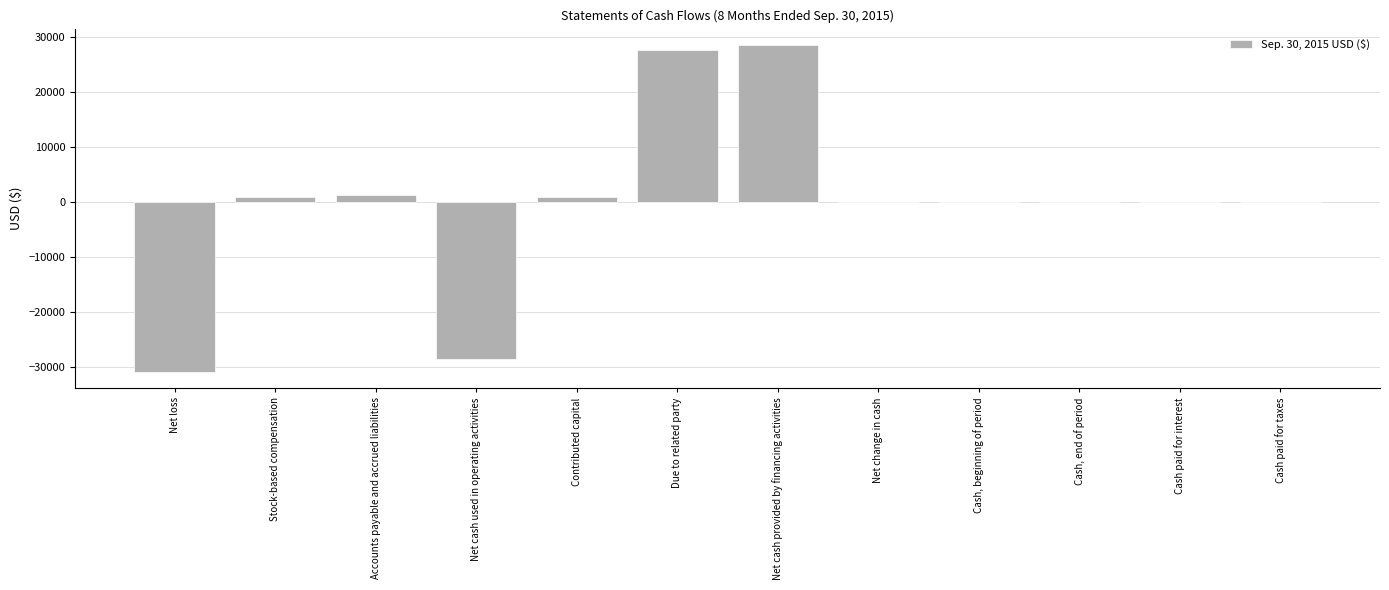

Between Contributed capital and Net cash provided by financing activities, which is larger?

Net cash provided by financing activities